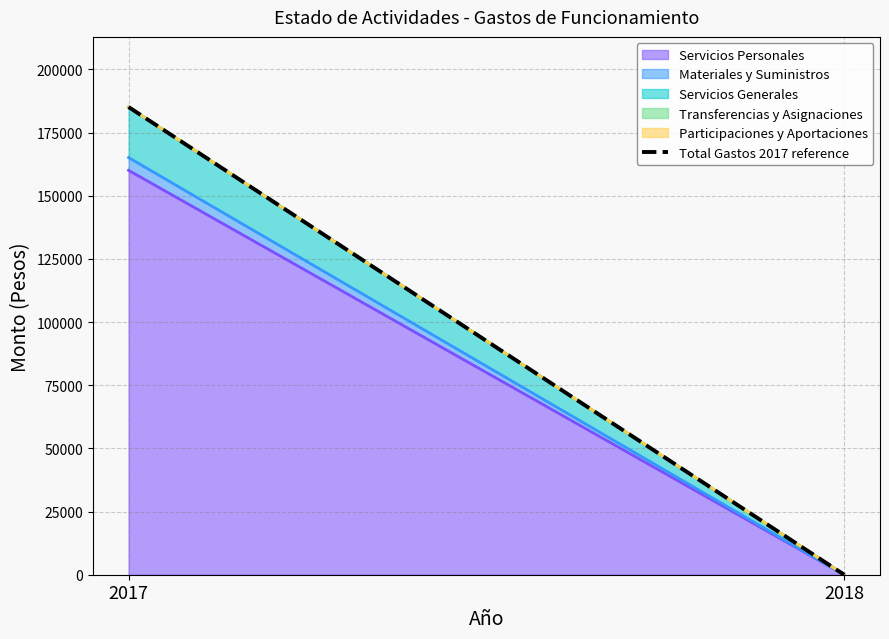

True or false: the data shows -58446.9 at 2018.

False